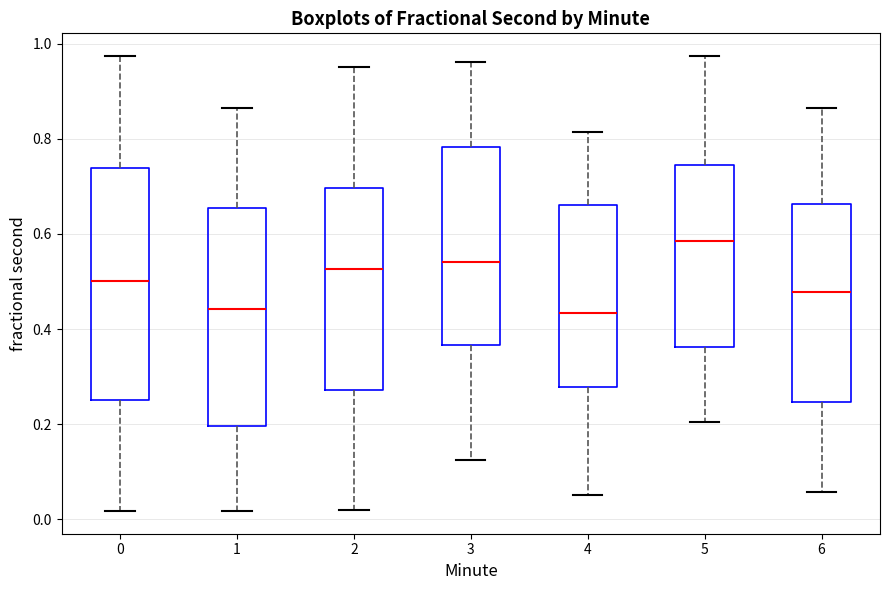

Reading left to right, read every box against the y-axis: the position of its median line, the range the box covers, and the ends of its whiskers. The values are not printed on the chart, so give them approximately, as read against the axis.

0: median 0.50, box 0.26 to 0.74, whiskers 0.02 to 0.98
1: median 0.44, box 0.20 to 0.66, whiskers 0.02 to 0.86
2: median 0.52, box 0.28 to 0.70, whiskers 0.02 to 0.96
3: median 0.54, box 0.36 to 0.78, whiskers 0.12 to 0.96
4: median 0.44, box 0.28 to 0.66, whiskers 0.06 to 0.82
5: median 0.58, box 0.36 to 0.74, whiskers 0.20 to 0.98
6: median 0.48, box 0.24 to 0.66, whiskers 0.06 to 0.86